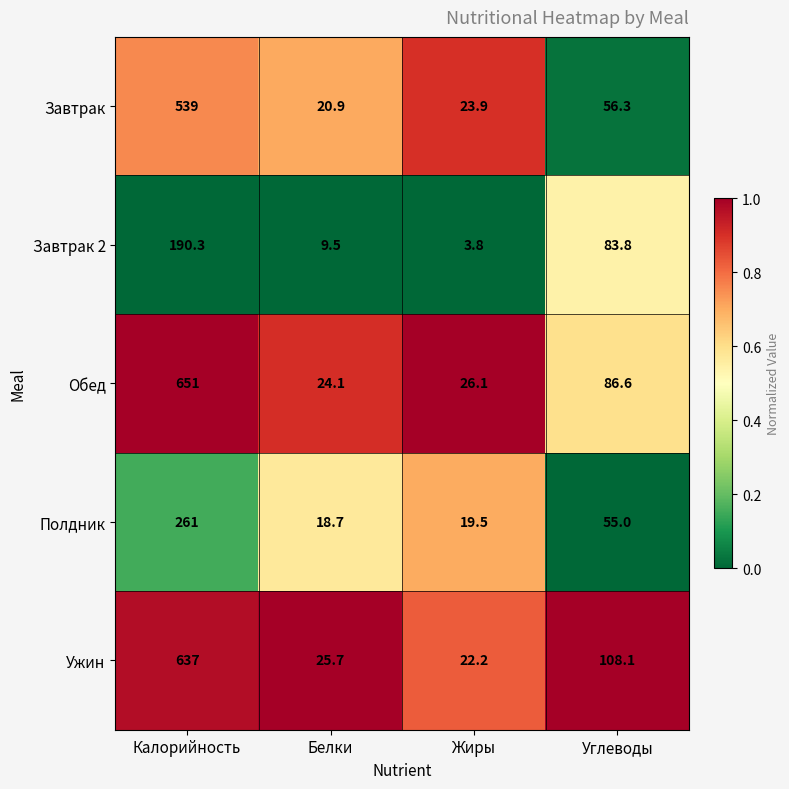

Which series has the largest range (max minus min)?

Обед